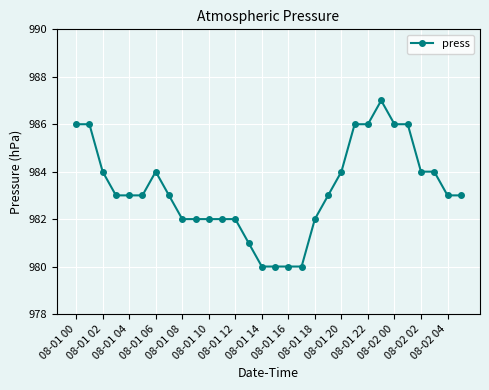

Does the chart have visible grid lines?

Yes